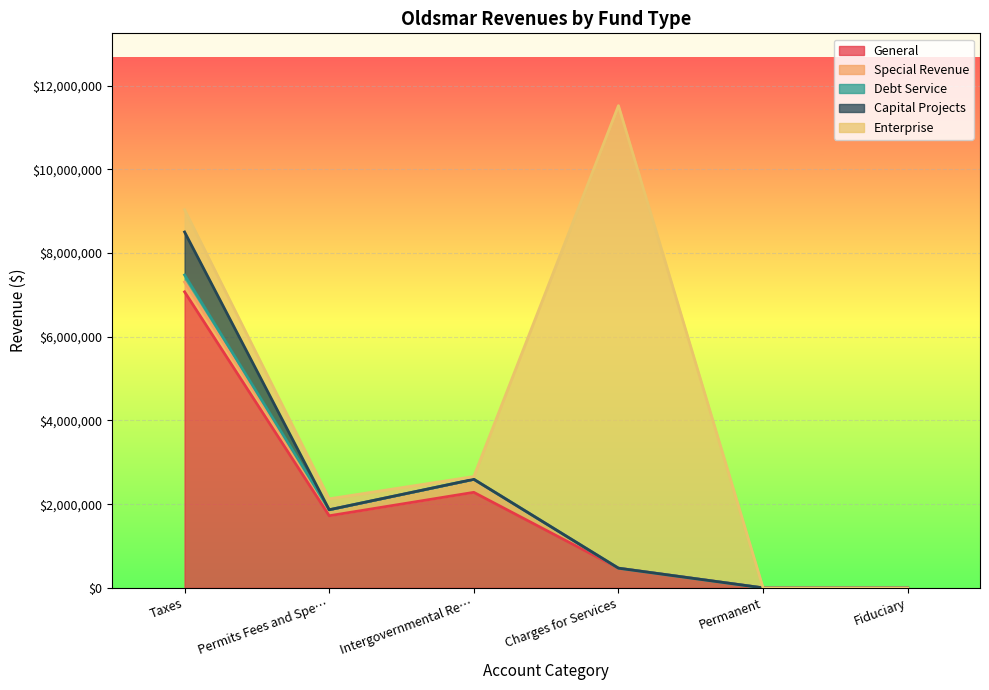

The value of General at Permits Fees and Special Assessments is 1722580. True or false?

True